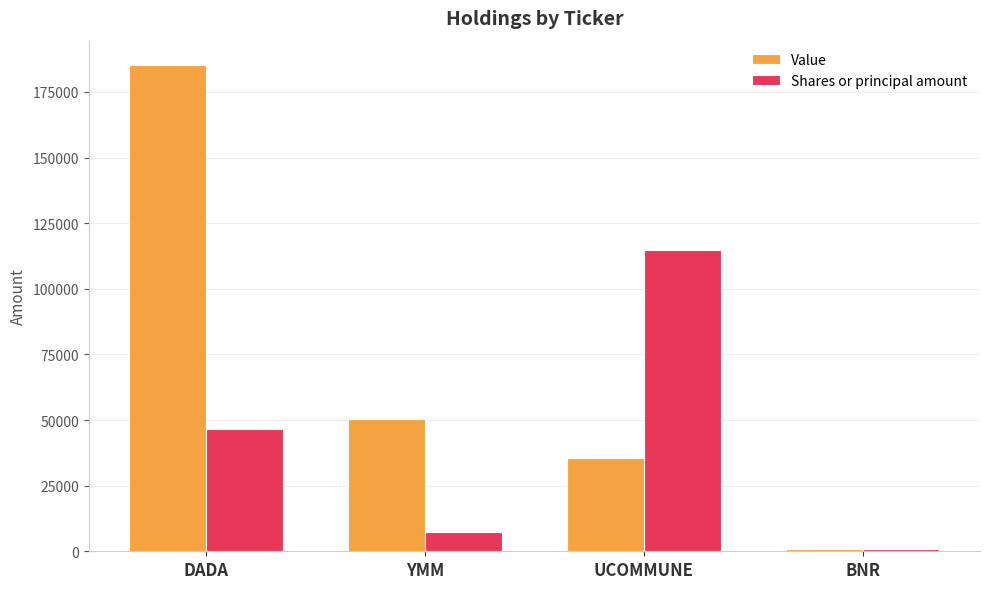

How many data points in Shares or principal amount are less than 46545?

2